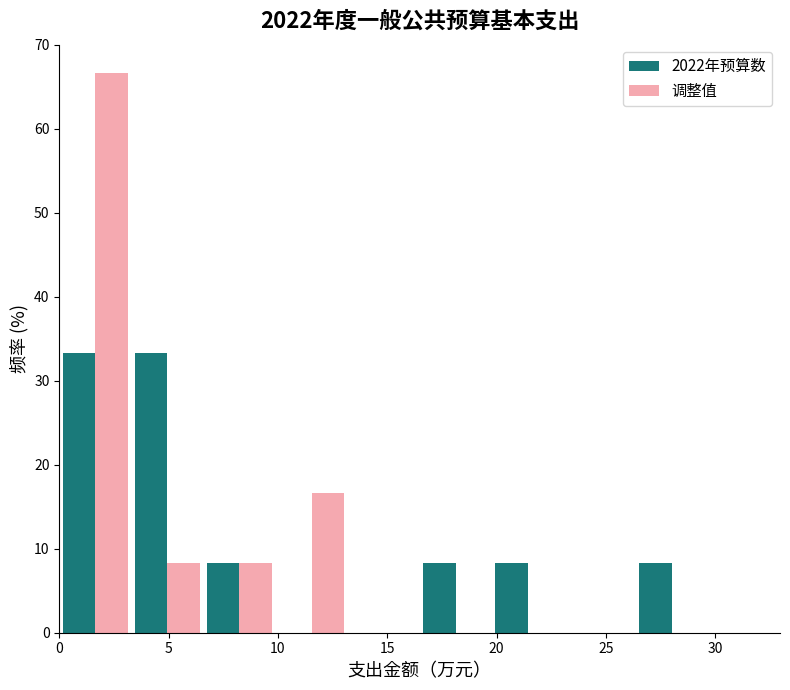

Reading left to right, list every range on the x-axis with the height of the bar of each series over it. Neither the bar edges nor the heights are printed on the chart, so give them approximately, as read against the axes.

0.0 to 3.5: 2022年预算数=33	调整值=67
3.5 to 6.5: 2022年预算数=33	调整值=8
6.5 to 10.0: 2022年预算数=8	调整值=8
10.0 to 13.0: 2022年预算数=0	调整值=17
13.0 to 16.5: 2022年预算数=0	调整值=0
16.5 to 20.0: 2022年预算数=8	调整值=0
20.0 to 23.0: 2022年预算数=8	调整值=0
23.0 to 26.5: 2022年预算数=0	调整值=0
26.5 to 29.5: 2022年预算数=8	调整值=0
29.5 to 33.0: 2022年预算数=0	调整值=0